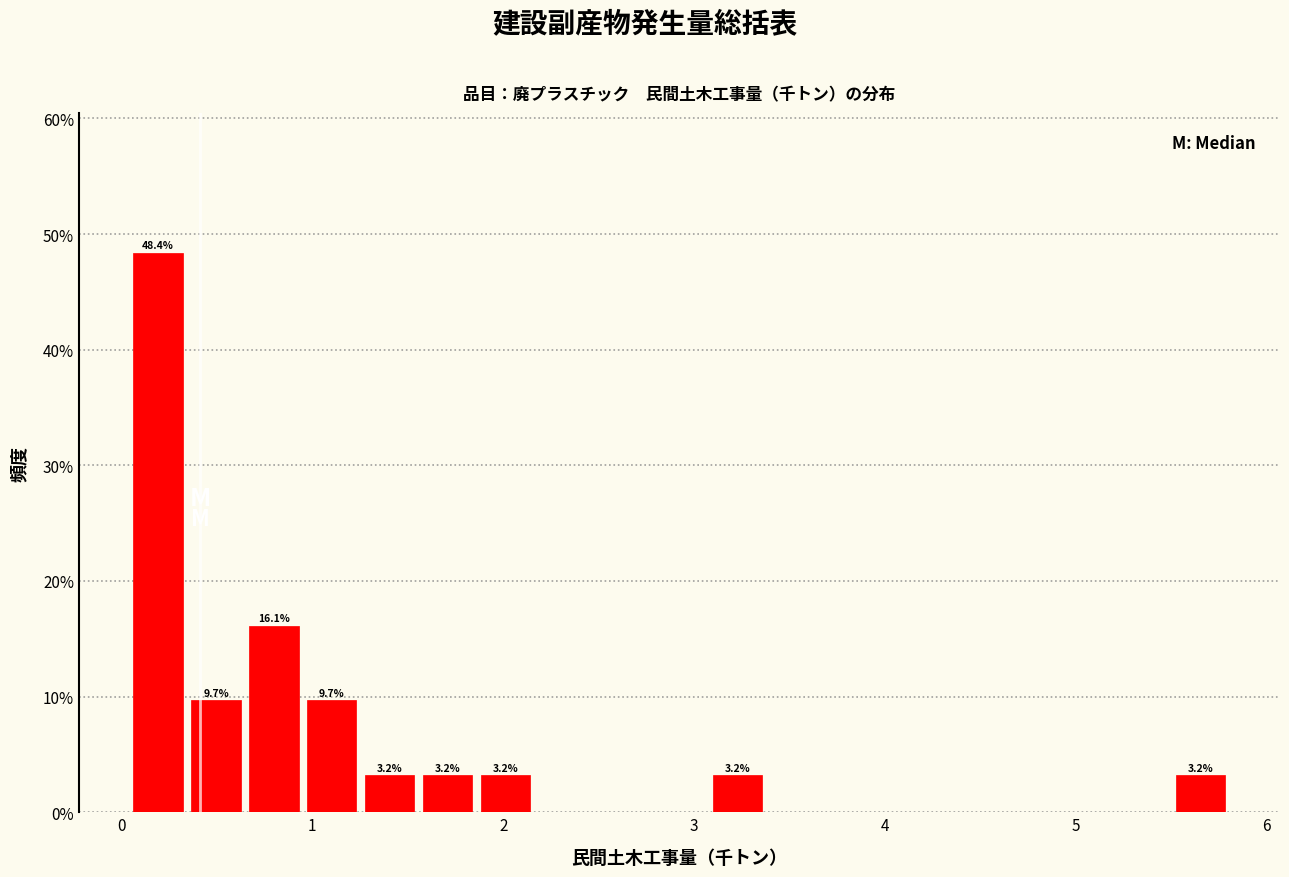

Read against the x-axis, roughly where is the centre of the tallest bar?

0.2